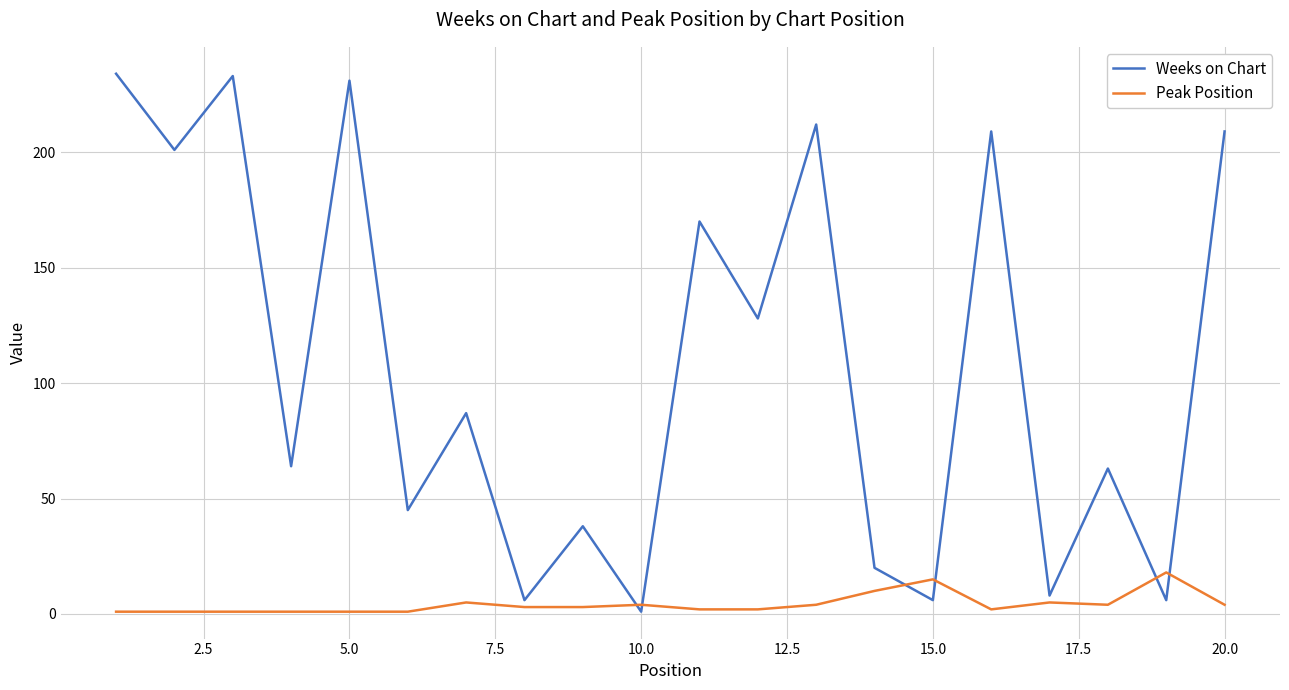

Rank the series by their maximum value, from highest to lowest.

Weeks on Chart, Peak Position